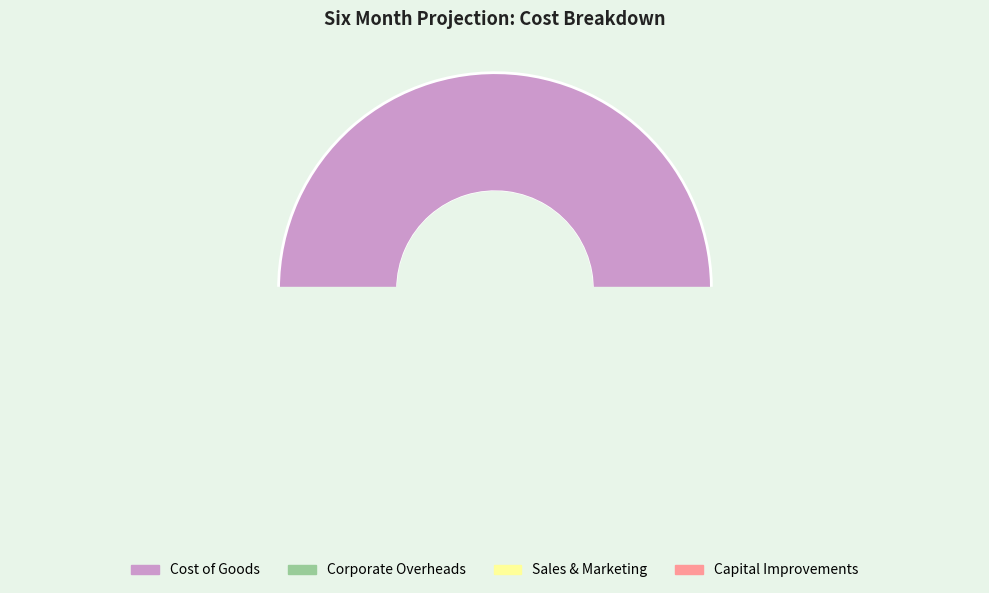

Combined, what portion of the pie is Corporate Overheads and Cost of Goods?

71.0%